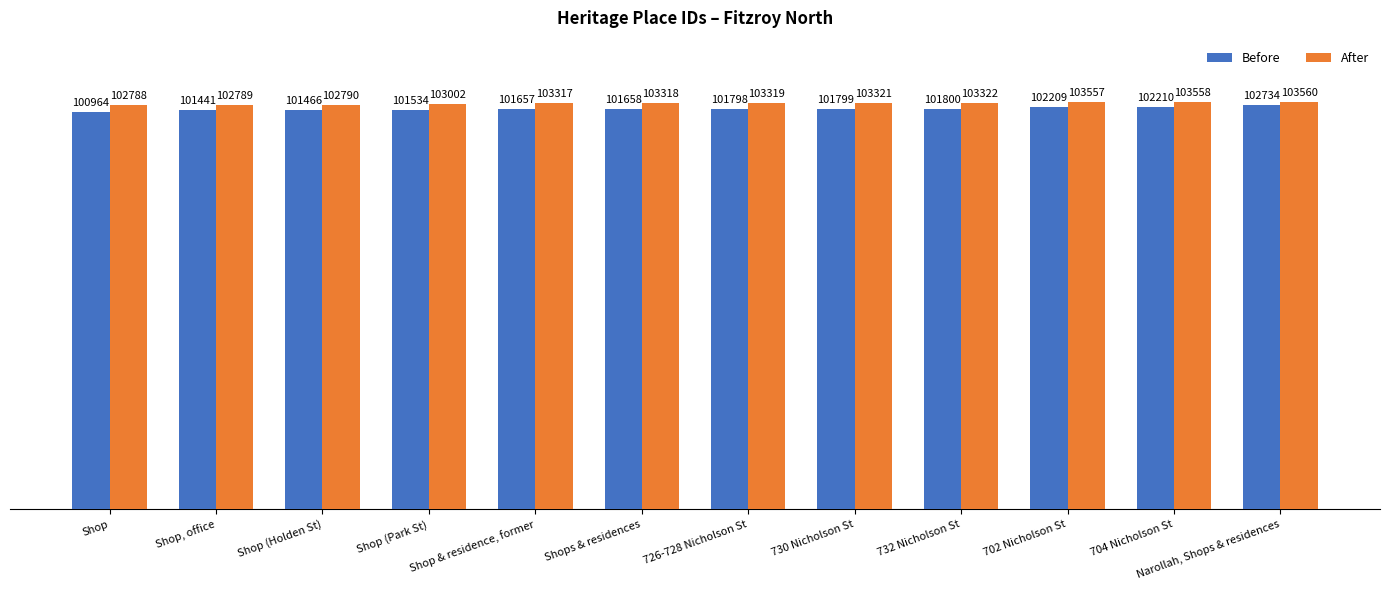

What value does the Before series have at Shop, to the nearest 10?

100960